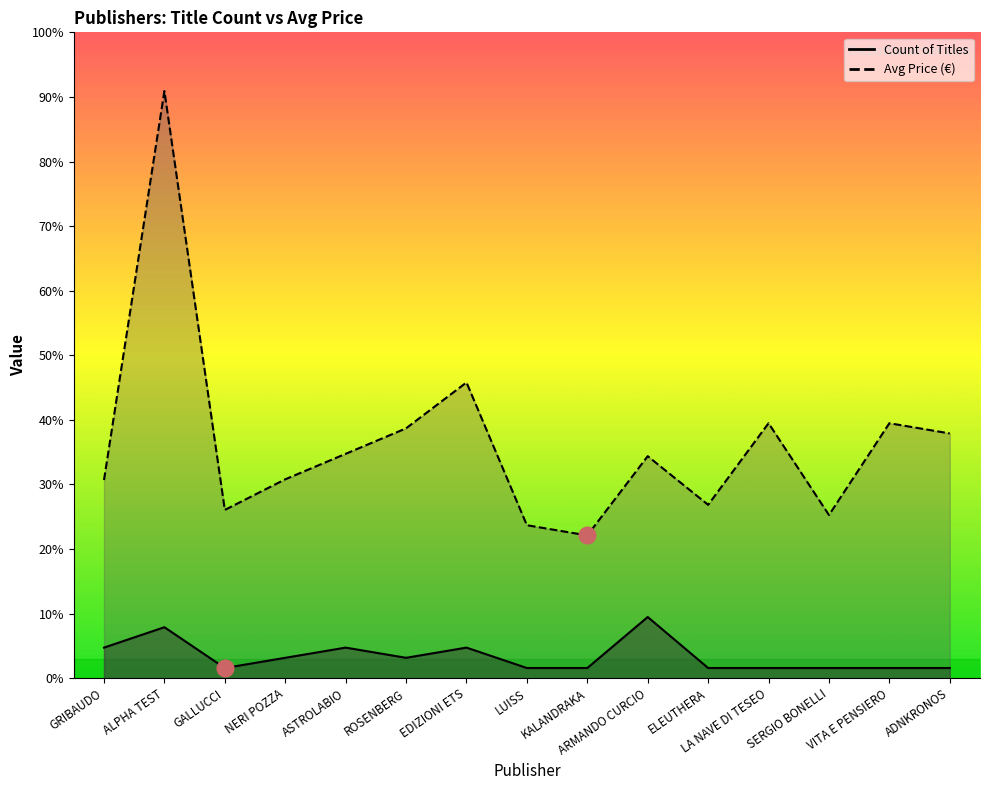

Does the chart display data point markers on the line(s)?

No